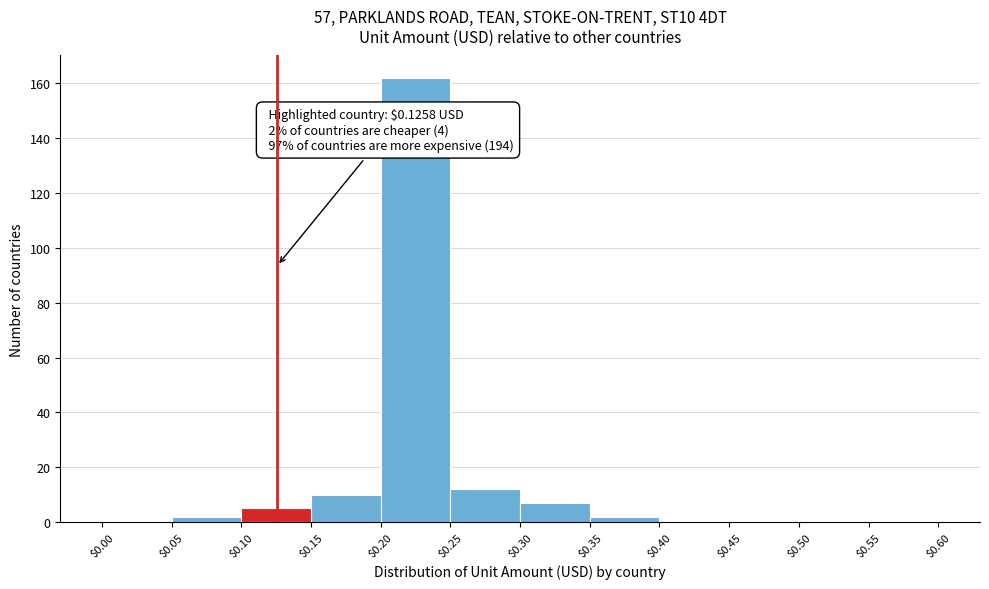

Over which range of the x-axis is the bar tallest?

$0.20 to $0.25